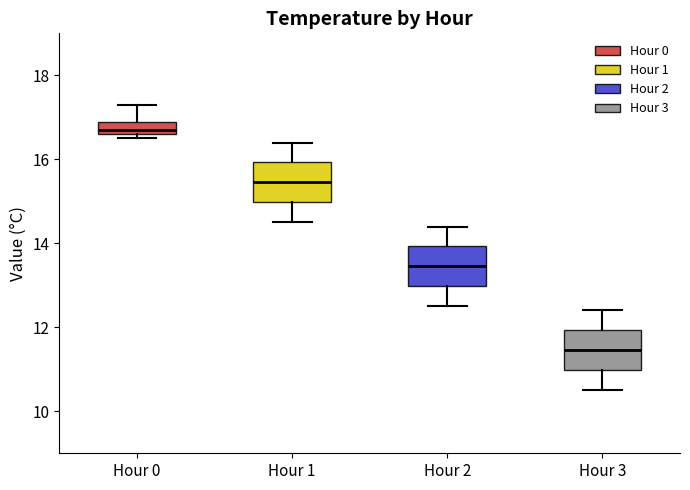

Where is the lower edge of the box for Hour 2 on the y-axis? The values are not printed on the chart, so give them approximately, as read against the axis.

13.0